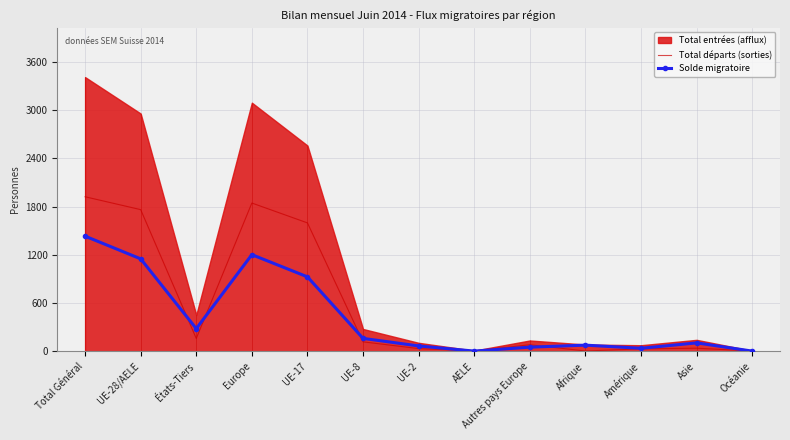

At which label does Solde migratoire reach its peak?

Total Général